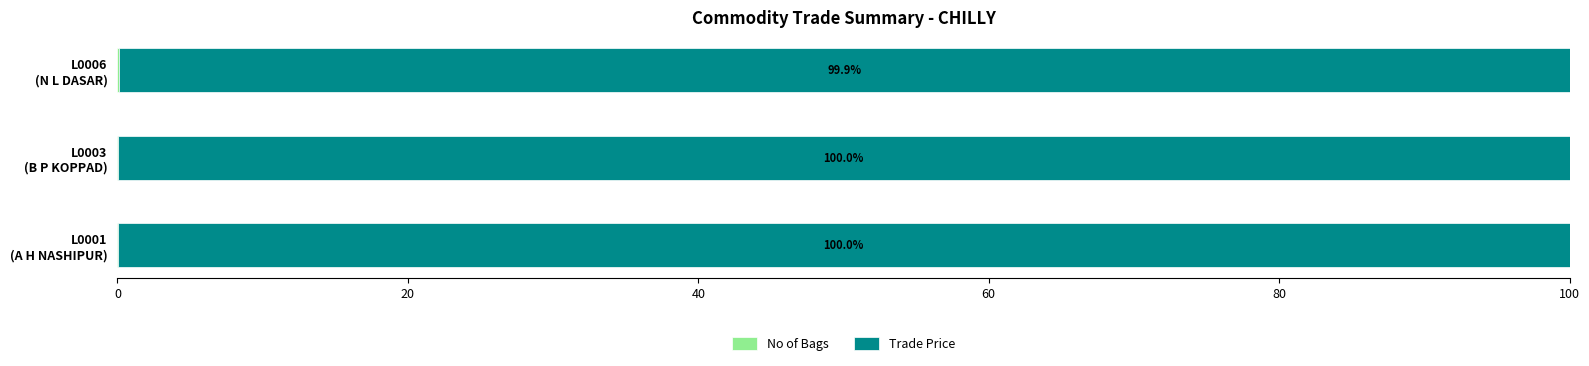

How many categories are shown in the chart?

3